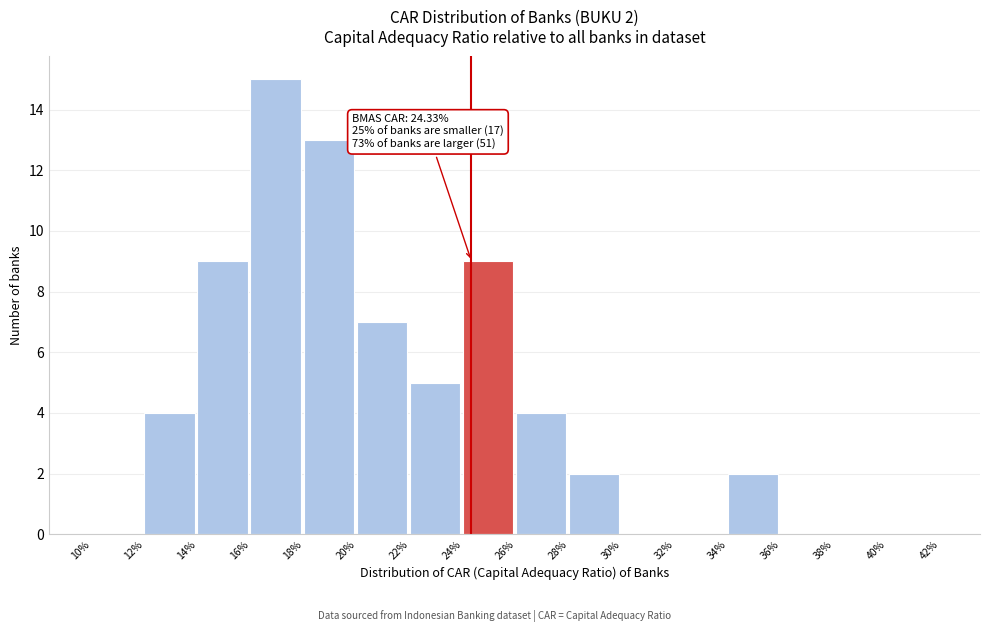

Reading left to right, transcribe all the data shown in this chart.

10%=0	12%=4	14%=9	16%=15	18%=13	20%=7	22%=5	24%=9	26%=4	28%=2	30%=0	32%=0	34%=2	36%=0	38%=0	40%=0